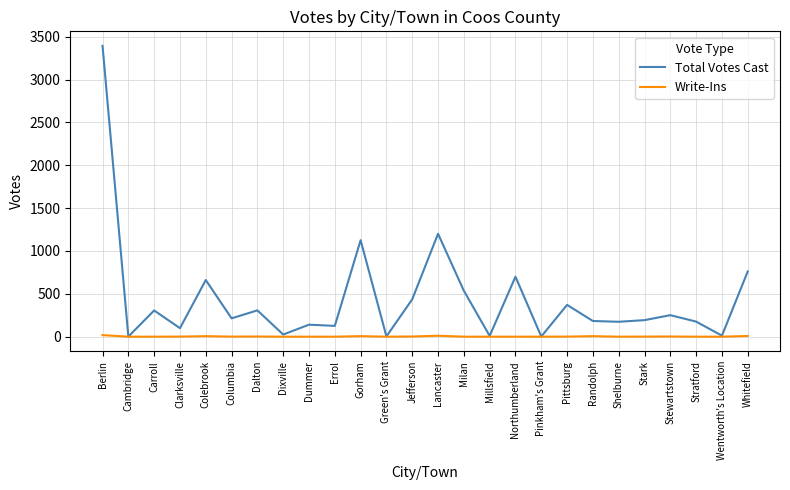

At which category is the sum across all series the highest?

Berlin